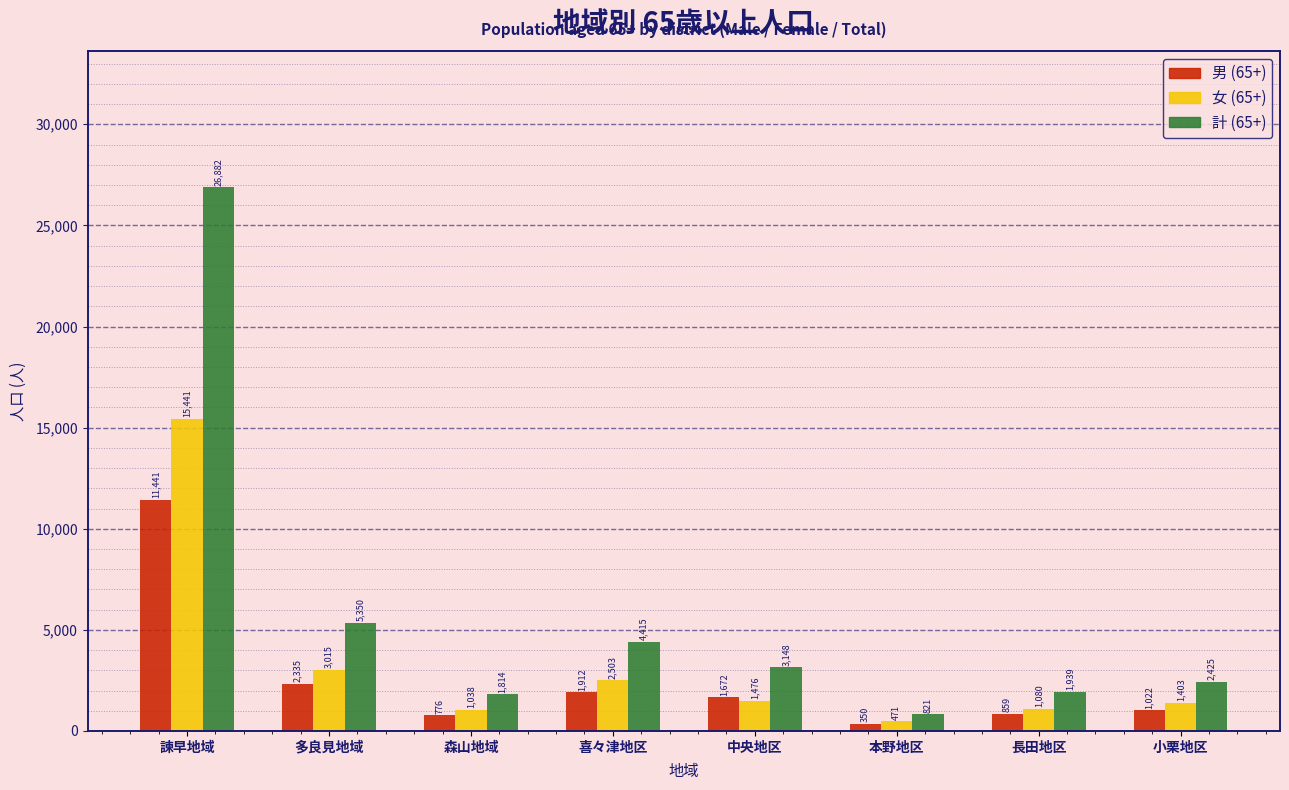

Reading left to right, what are all the values shown in this chart?

男 (65+): 11441	2335	776	1912	1672	350	859	1022
女 (65+): 15441	3015	1038	2503	1476	471	1080	1403
計 (65+): 26882	5350	1814	4415	3148	821	1939	2425